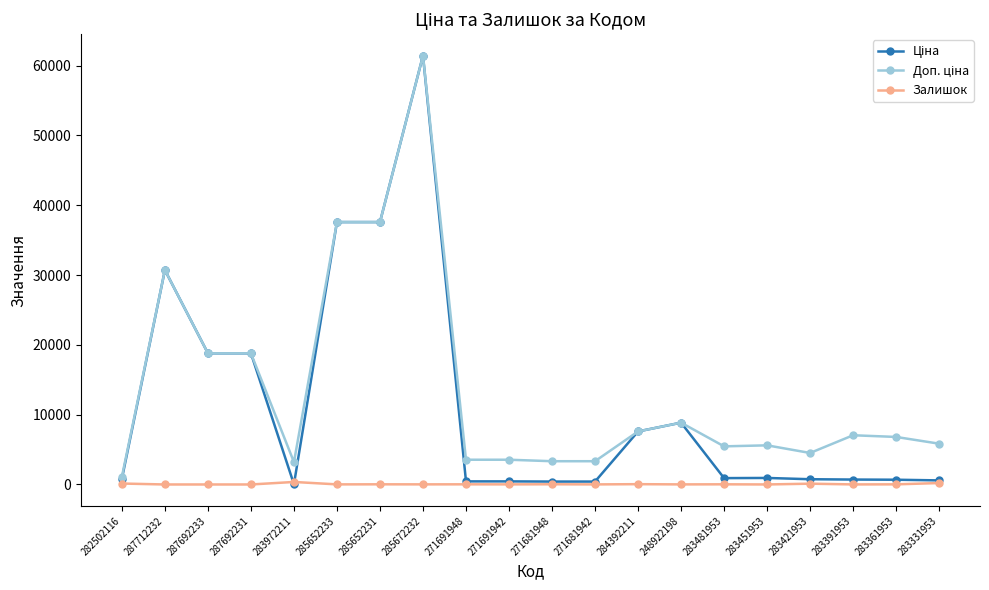

At which category is the sum across all series the highest?

285672232